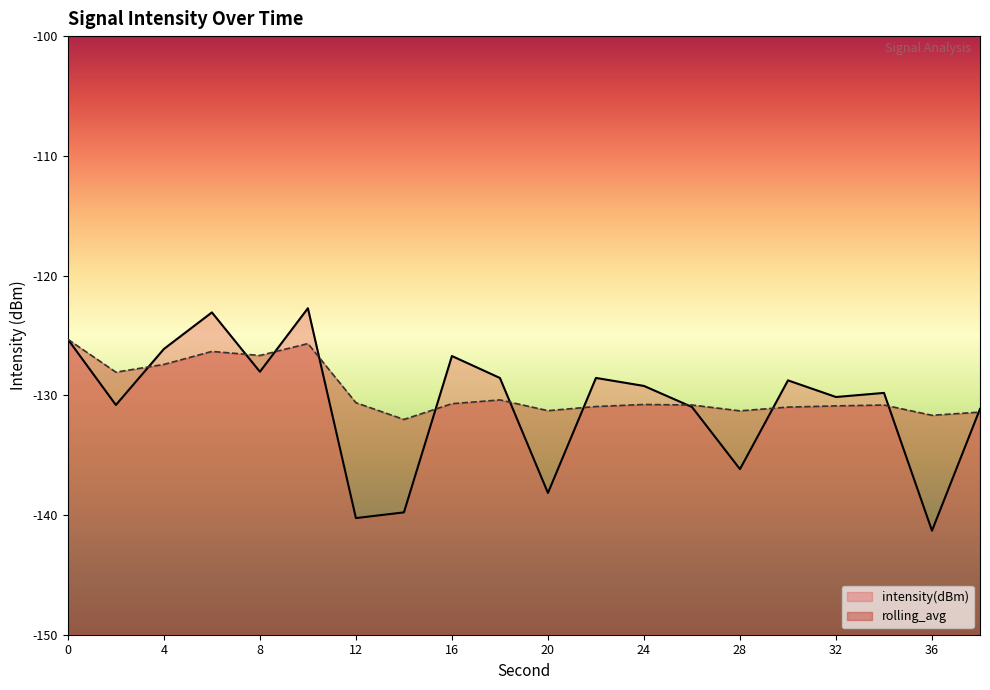

Reading left to right, transcribe all the data shown in this chart.

intensity(dBm): 0=-125.3	2=-130.8	4=-126.1	6=-123.1	8=-128.0	10=-122.7	12=-140.3	14=-139.8	16=-126.7	18=-128.6	20=-138.2	22=-128.6	24=-129.2	26=-131.0	28=-136.2	30=-128.8	32=-130.1	34=-129.8	36=-141.3	38=-131.1
rolling_avg: 0=-125.3	2=-128.1	4=-127.4	6=-126.3	8=-126.7	10=-125.7	12=-130.6	14=-132.0	16=-130.7	18=-130.4	20=-131.3	22=-130.9	24=-130.8	26=-130.8	28=-131.3	30=-131.0	32=-130.9	34=-130.8	36=-131.7	38=-131.4